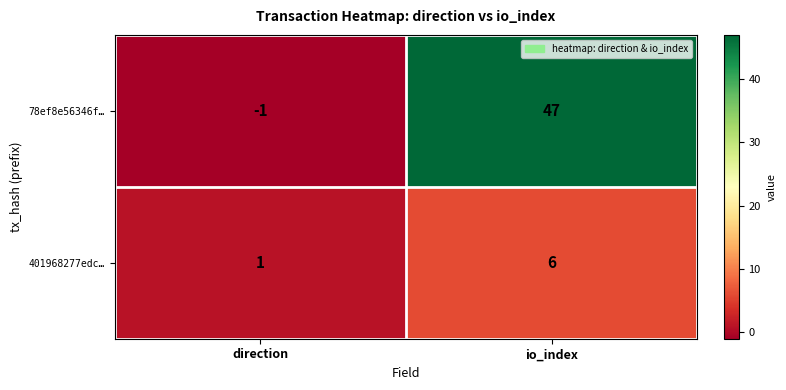

List the series in order of their peak value, highest first.

78ef8e56346f…, 401968277edc…